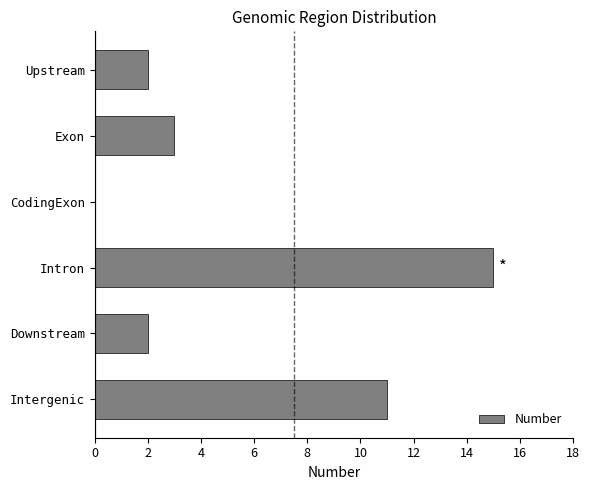

How many series are shown in this chart?

1